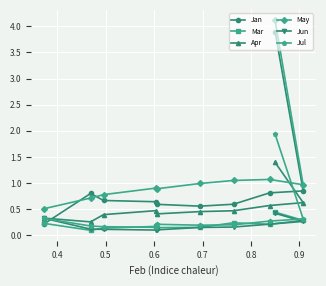

What is the maximum value for Jan?

3.9